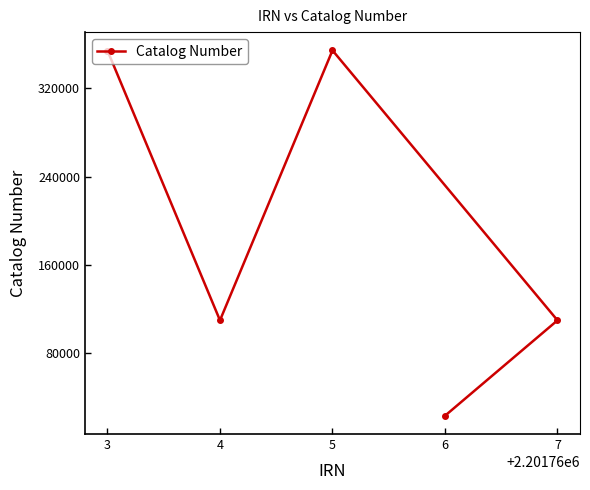

Read the value at 5, to the nearest 10.

354380